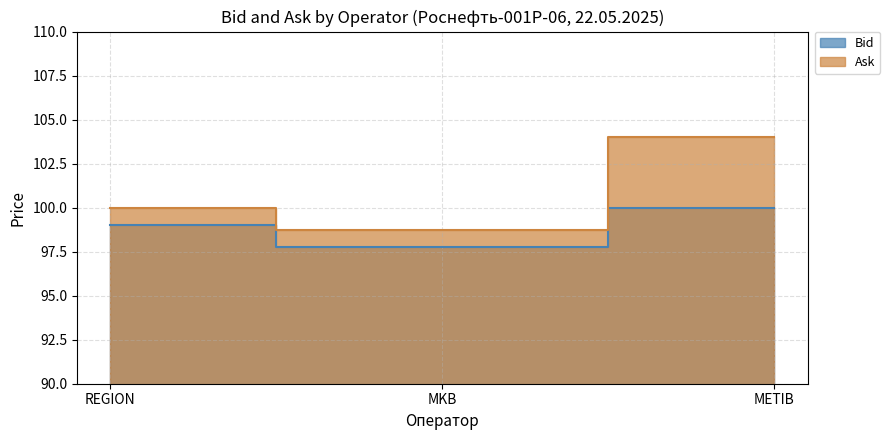

What position from the left is METIB?

3